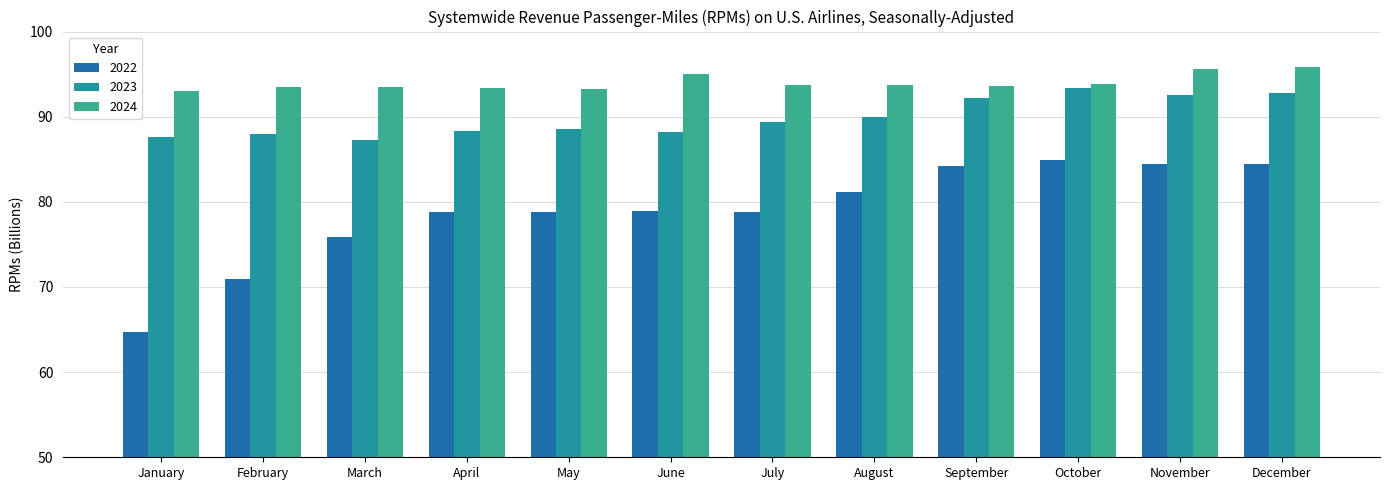

How many data points in 2023 are above 89?

6